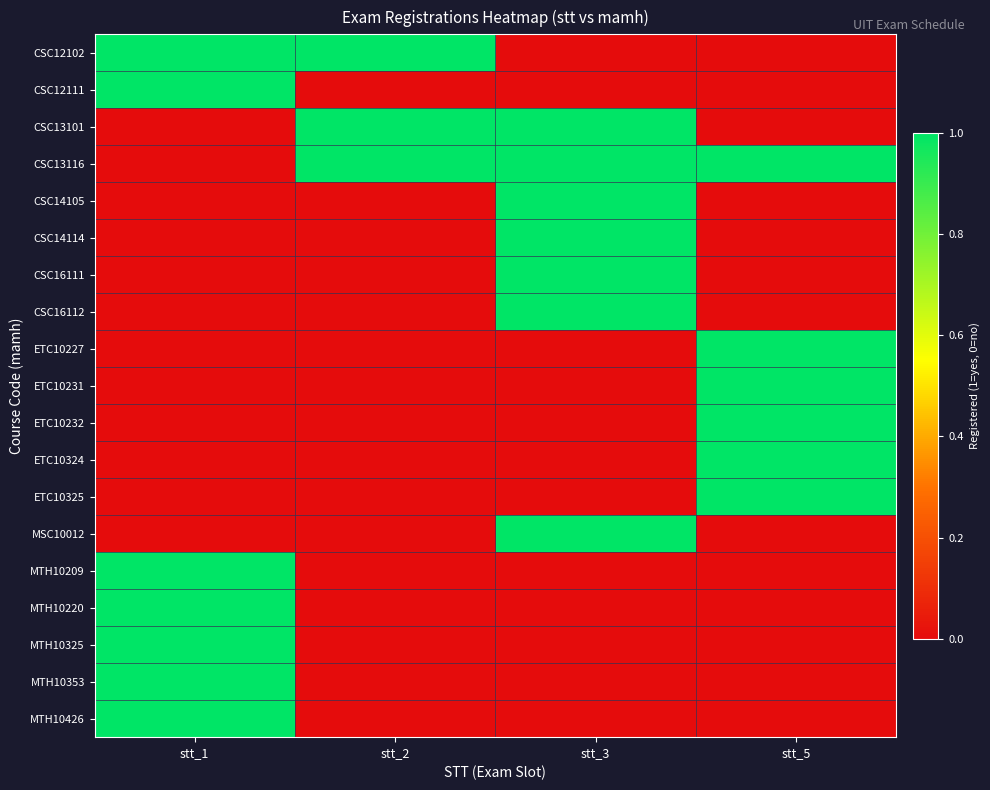

Reading left to right, transcribe all the data shown in this chart.

CSC12102: stt_1=1	stt_2=1	stt_3=0	stt_5=0
CSC12111: stt_1=1	stt_2=0	stt_3=0	stt_5=0
CSC13101: stt_1=0	stt_2=1	stt_3=1	stt_5=0
CSC13116: stt_1=0	stt_2=1	stt_3=1	stt_5=1
CSC14105: stt_1=0	stt_2=0	stt_3=1	stt_5=0
CSC14114: stt_1=0	stt_2=0	stt_3=1	stt_5=0
CSC16111: stt_1=0	stt_2=0	stt_3=1	stt_5=0
CSC16112: stt_1=0	stt_2=0	stt_3=1	stt_5=0
ETC10227: stt_1=0	stt_2=0	stt_3=0	stt_5=1
ETC10231: stt_1=0	stt_2=0	stt_3=0	stt_5=1
ETC10232: stt_1=0	stt_2=0	stt_3=0	stt_5=1
ETC10324: stt_1=0	stt_2=0	stt_3=0	stt_5=1
ETC10325: stt_1=0	stt_2=0	stt_3=0	stt_5=1
MSC10012: stt_1=0	stt_2=0	stt_3=1	stt_5=0
MTH10209: stt_1=1	stt_2=0	stt_3=0	stt_5=0
MTH10220: stt_1=1	stt_2=0	stt_3=0	stt_5=0
MTH10325: stt_1=1	stt_2=0	stt_3=0	stt_5=0
MTH10353: stt_1=1	stt_2=0	stt_3=0	stt_5=0
MTH10426: stt_1=1	stt_2=0	stt_3=0	stt_5=0